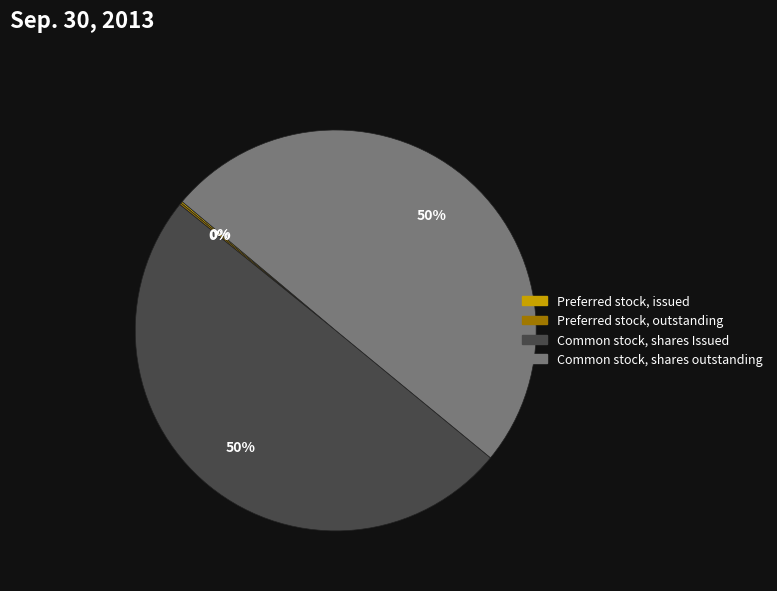

To the nearest percent, what is the difference between the largest and smallest slice percentages?

50%